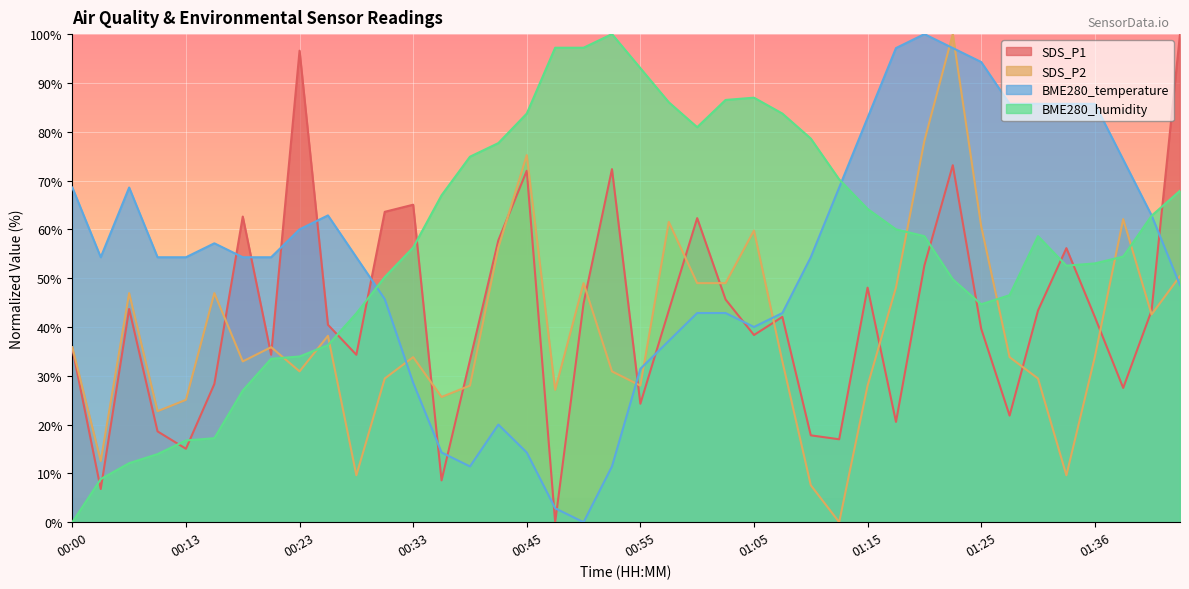

What is the label of the 5th point from the right?

01:33